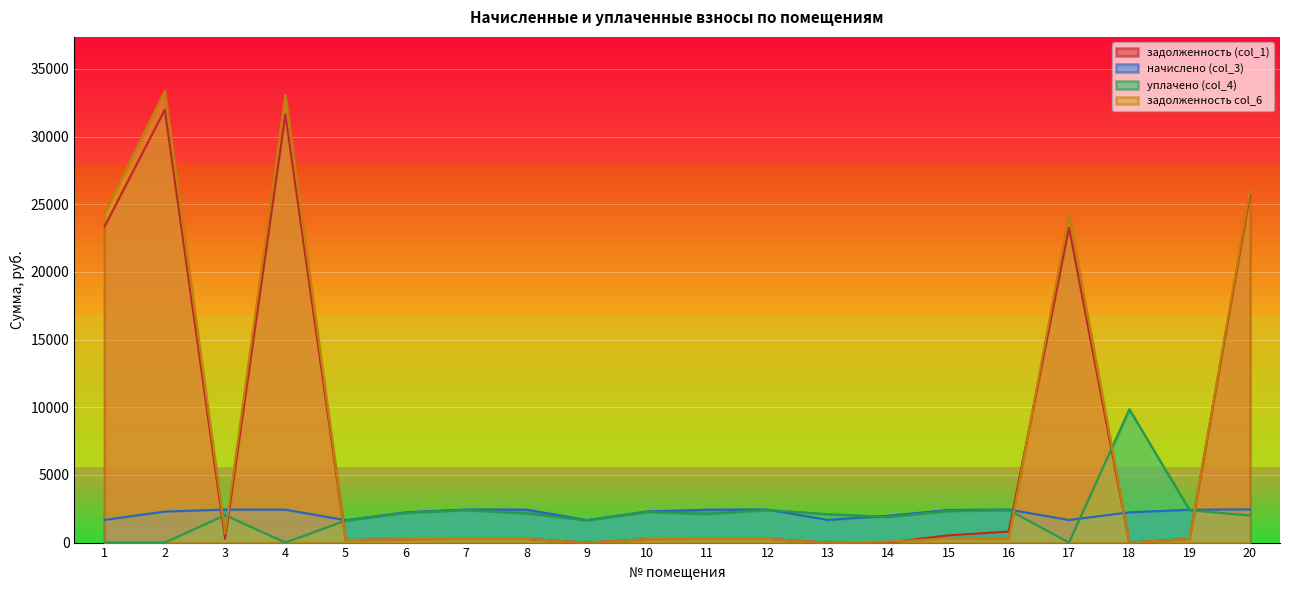

True or false: задолженность col_6 and задолженность (col_1) intersect in this chart.

True